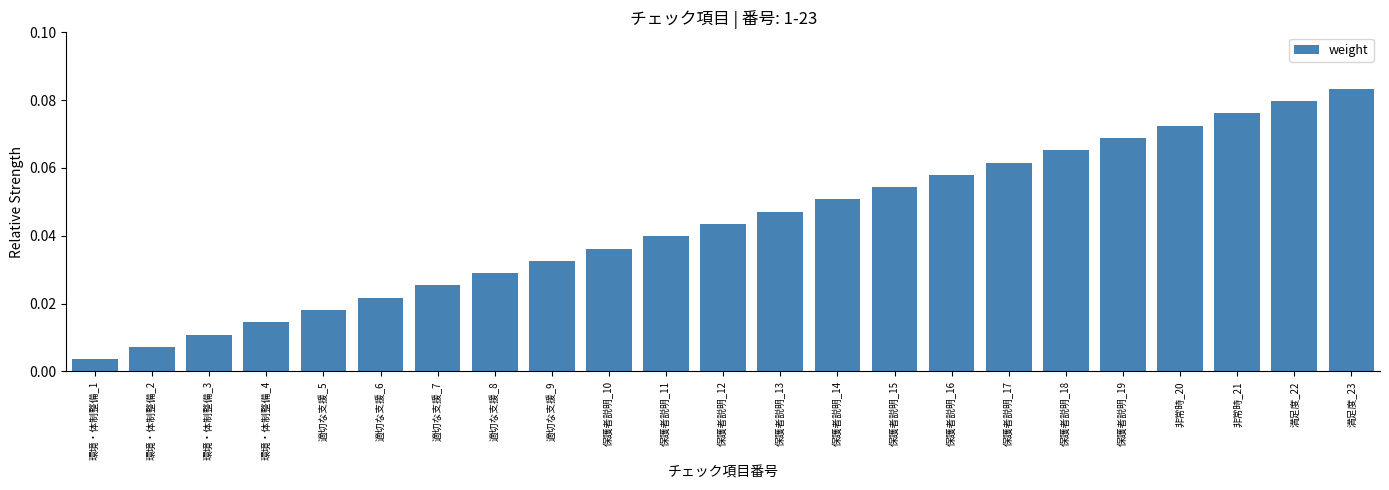

Which category has the lowest value across all series?

環境・体制整備_1